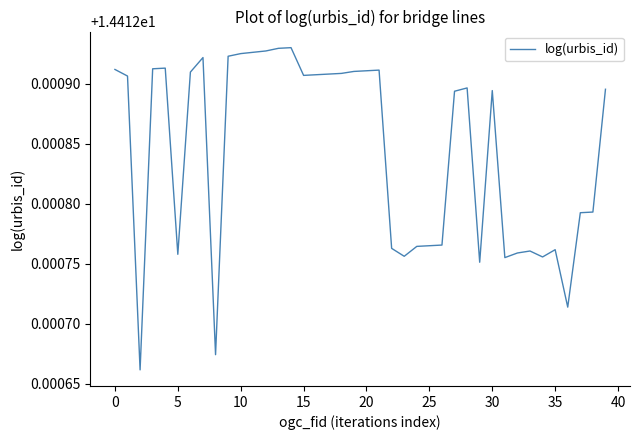

Is this an area chart (filled region under the line)?

No